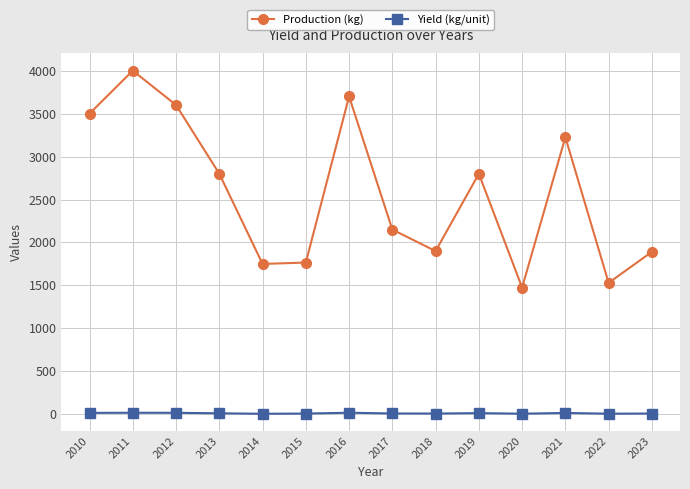

True or false: Yield (kg/unit) and Production (kg) cross at least once.

False